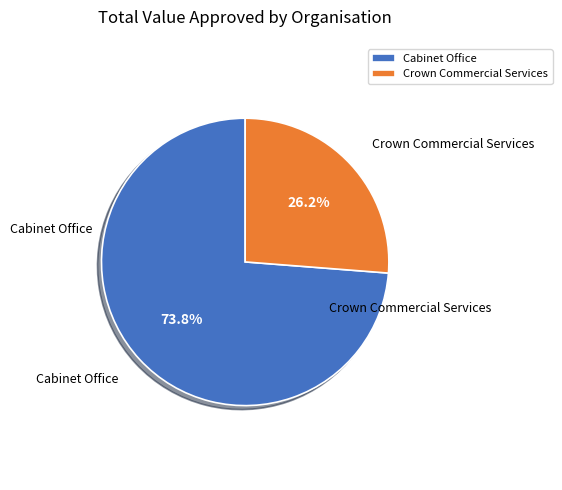

To the nearest percent, what percentage of the pie is Crown Commercial Services?

26%